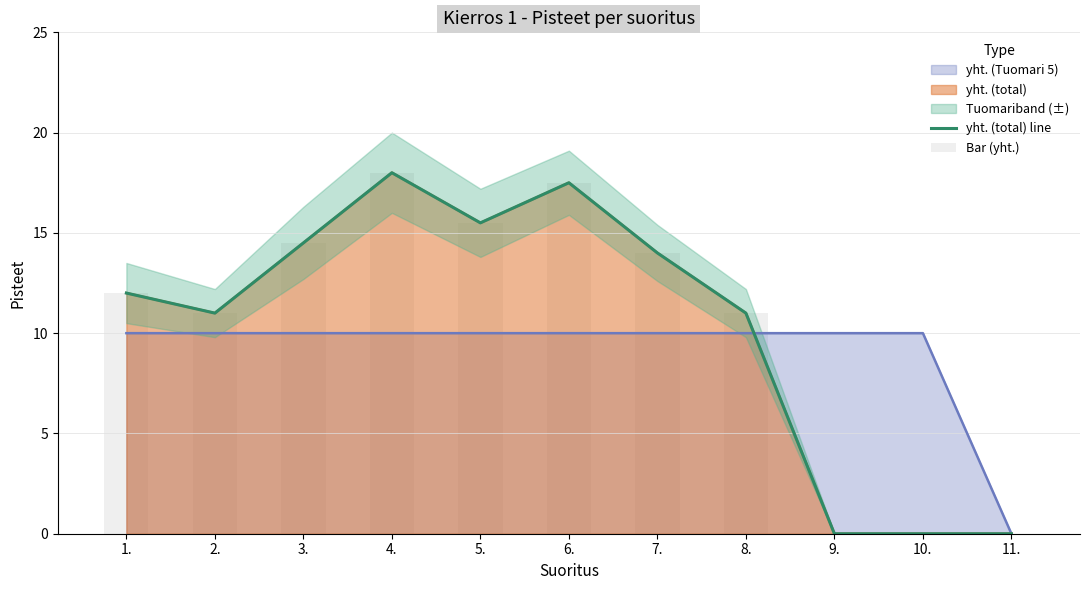

At which label does yht. (total) line reach its minimum?

9.